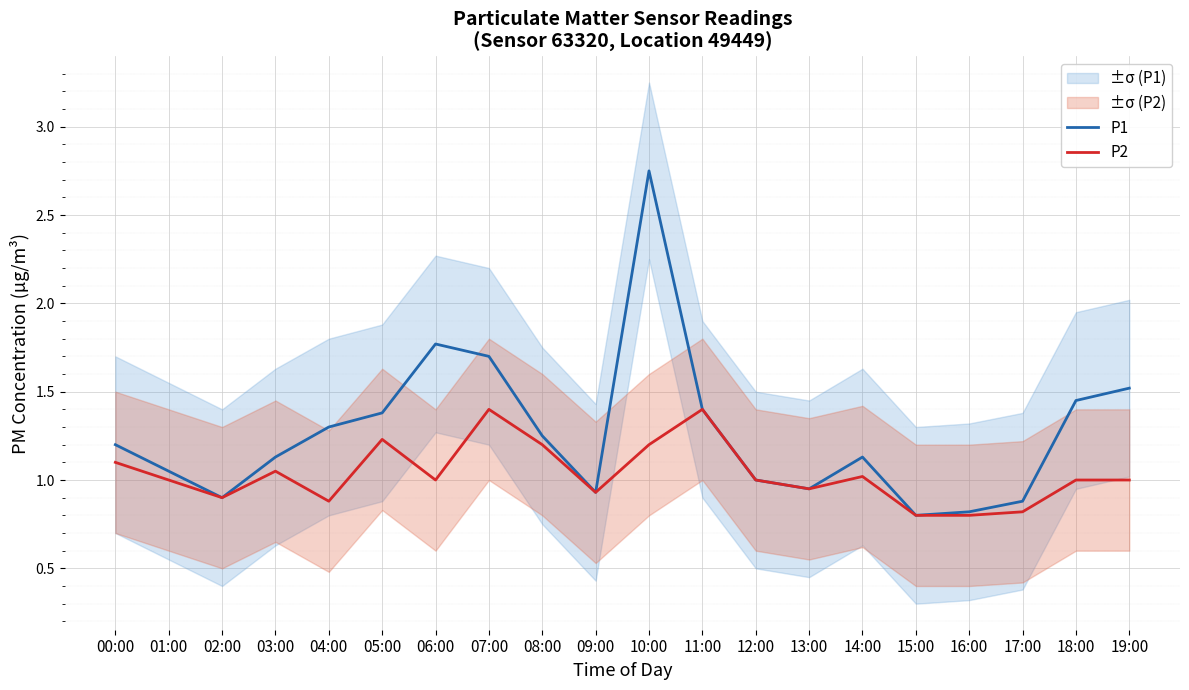

What is the difference between the P2 values at 02:00 and 05:00?

0.3